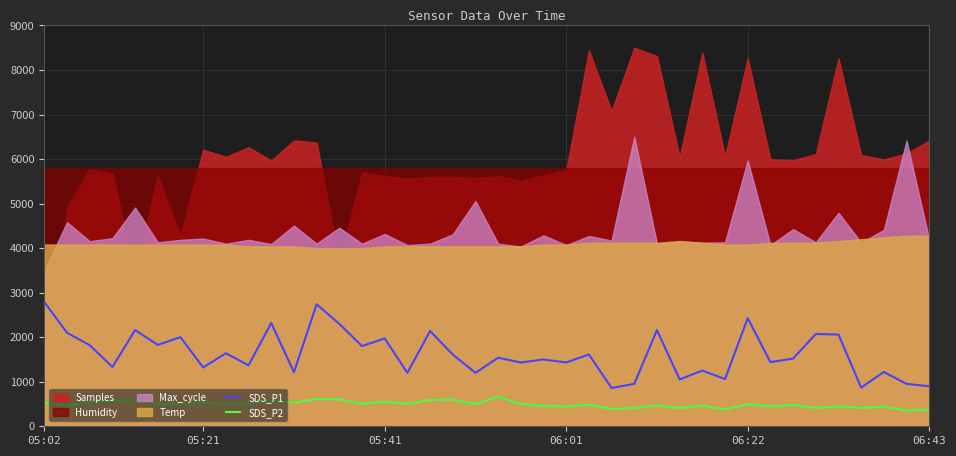

What is the maximum value for SDS_P2?

665.0